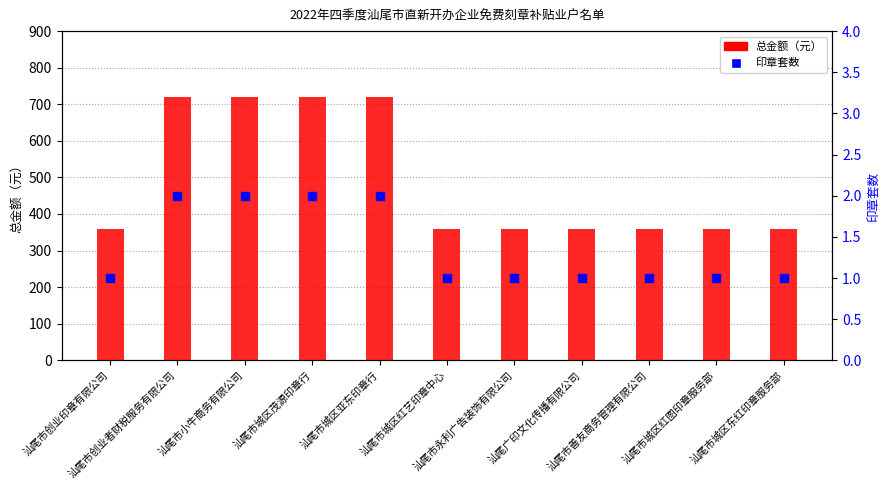

Which series has the largest total across all categories?

总金额（元）